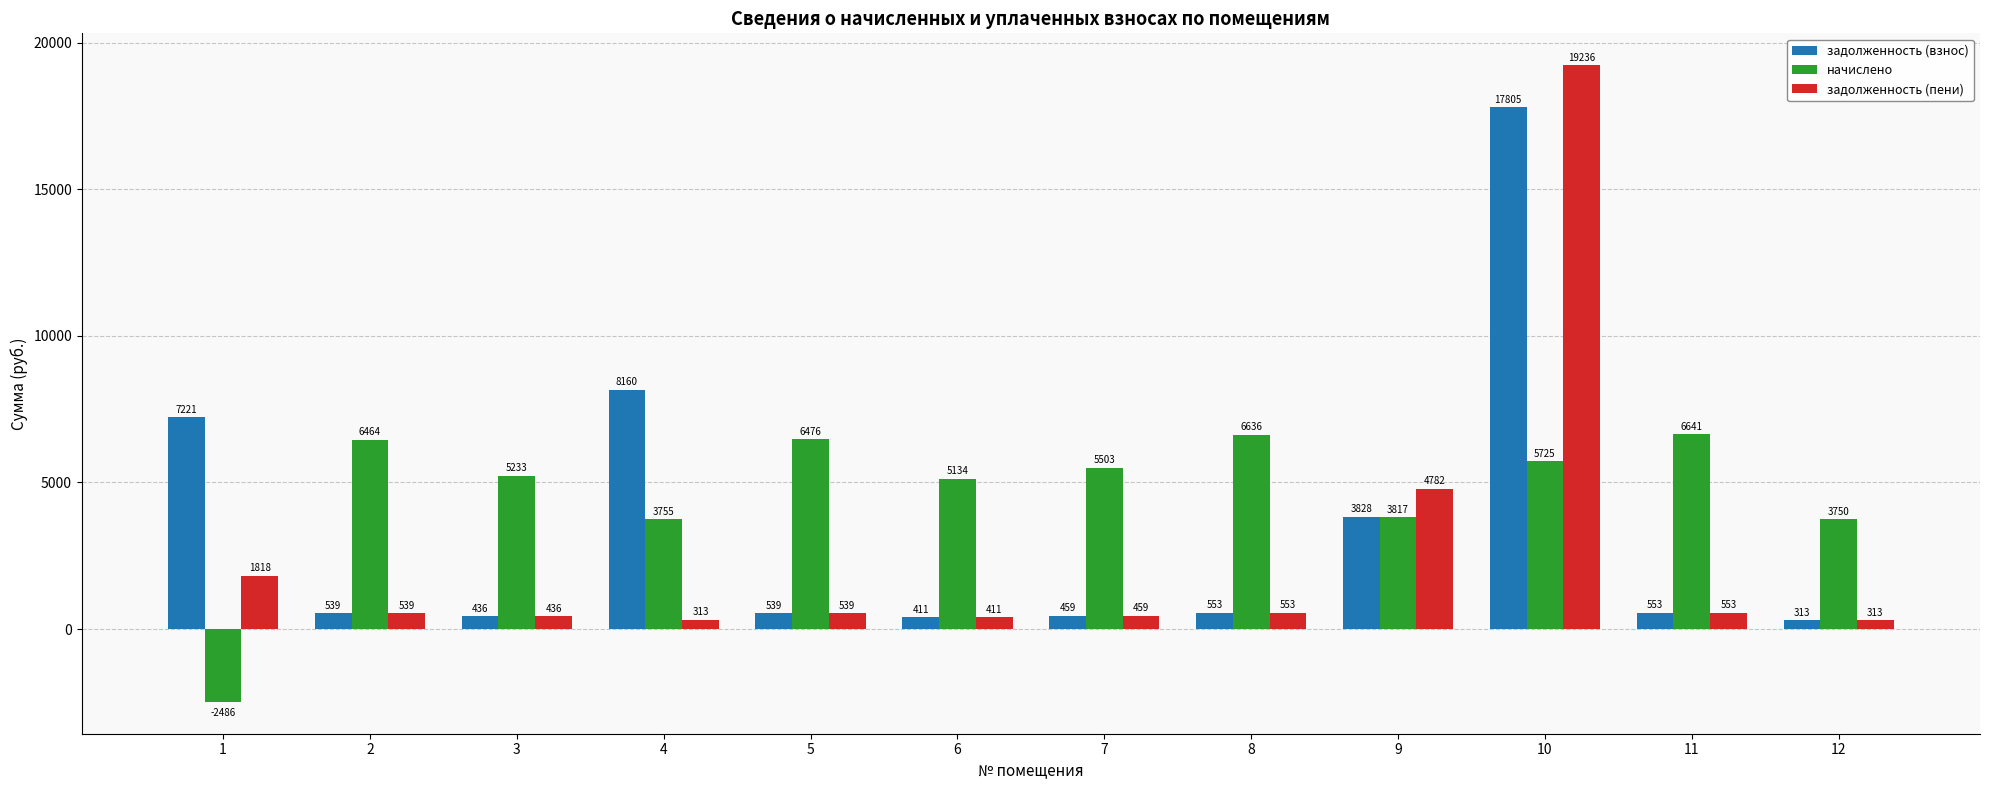

At which category does the chart reach its minimum across all series?

1